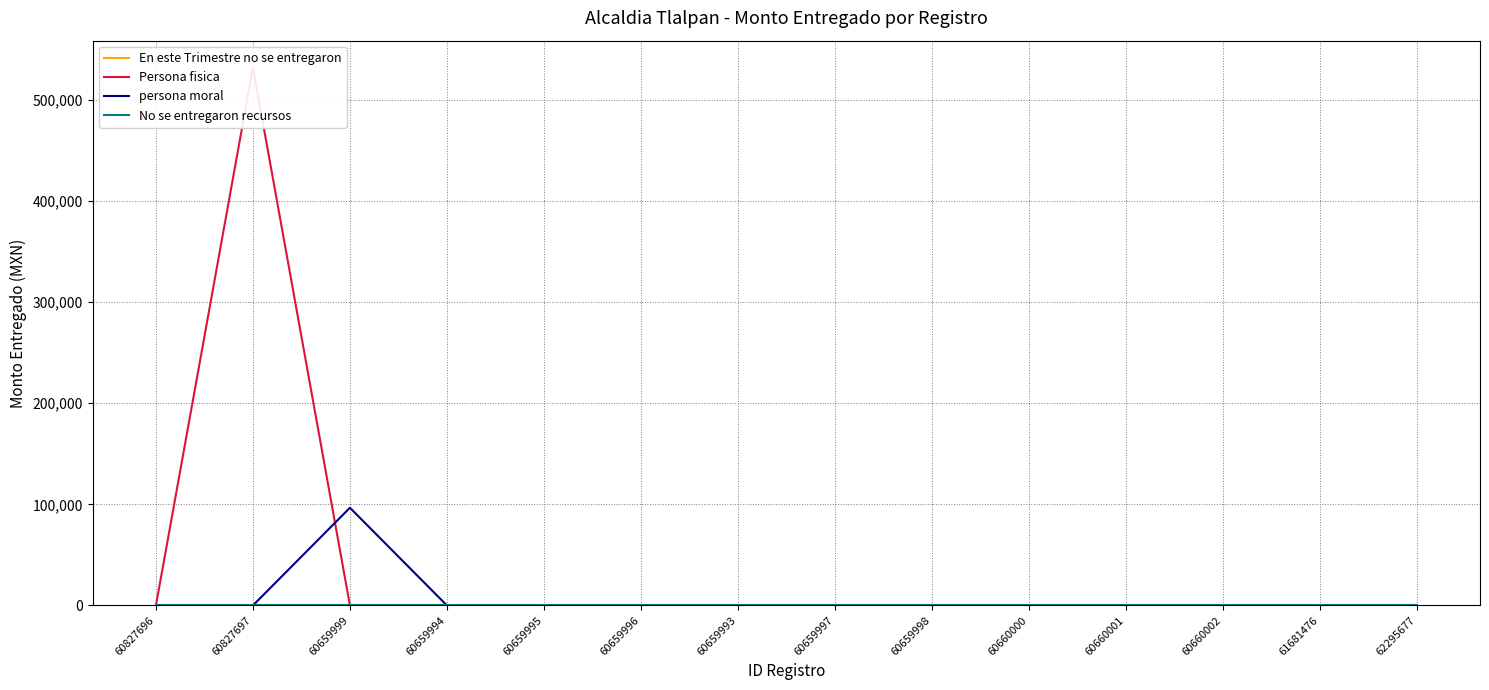

Reading left to right, list all the values displayed in this chart.

En este Trimestre no se entregaron: 0.0	0.0	0.0	0.0	0.0	0.0	0.0	0.0	0.0	0.0	0.0	0.0	0.0	0.0
Persona fisica: 0.0	532000.0	0.0	0.0	0.0	0.0	0.0	0.0	0.0	0.0	0.0	0.0	0.0	0.0
persona moral: 0.0	0.0	96651.2	0.0	0.0	0.0	0.0	0.0	0.0	0.0	0.0	0.0	0.0	0.0
No se entregaron recursos: 0.0	0.0	0.0	0.0	0.0	0.0	0.0	0.0	0.0	0.0	0.0	0.0	0.0	0.0